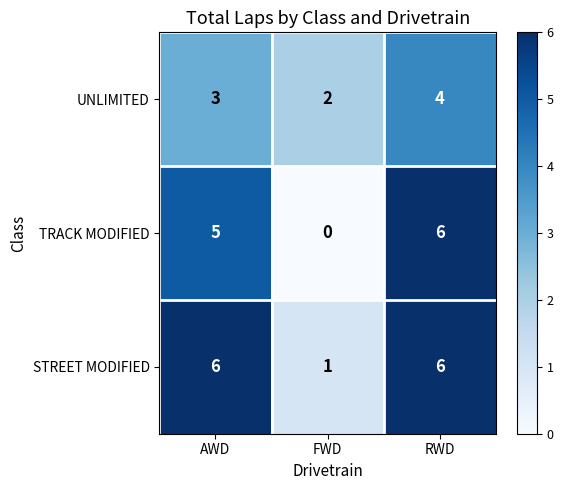

Which series has the largest range (max minus min)?

TRACK MODIFIED